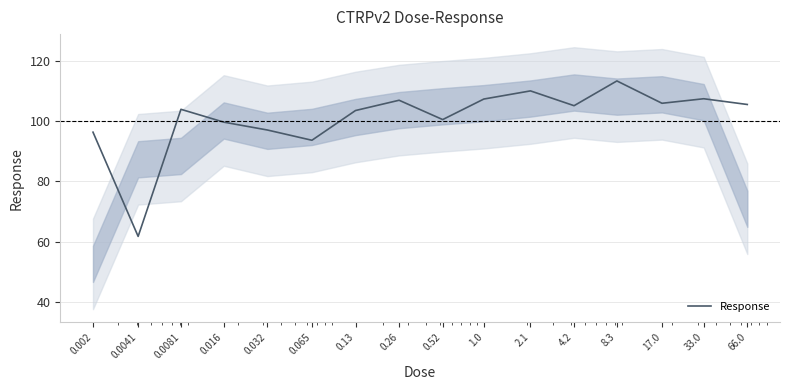

Reading left to right, list all the values displayed in this chart.

96.3	61.8	103.9	99.7	97.0	93.7	103.5	106.9	100.5	107.3	110.0	105.1	113.3	105.9	107.4	105.5